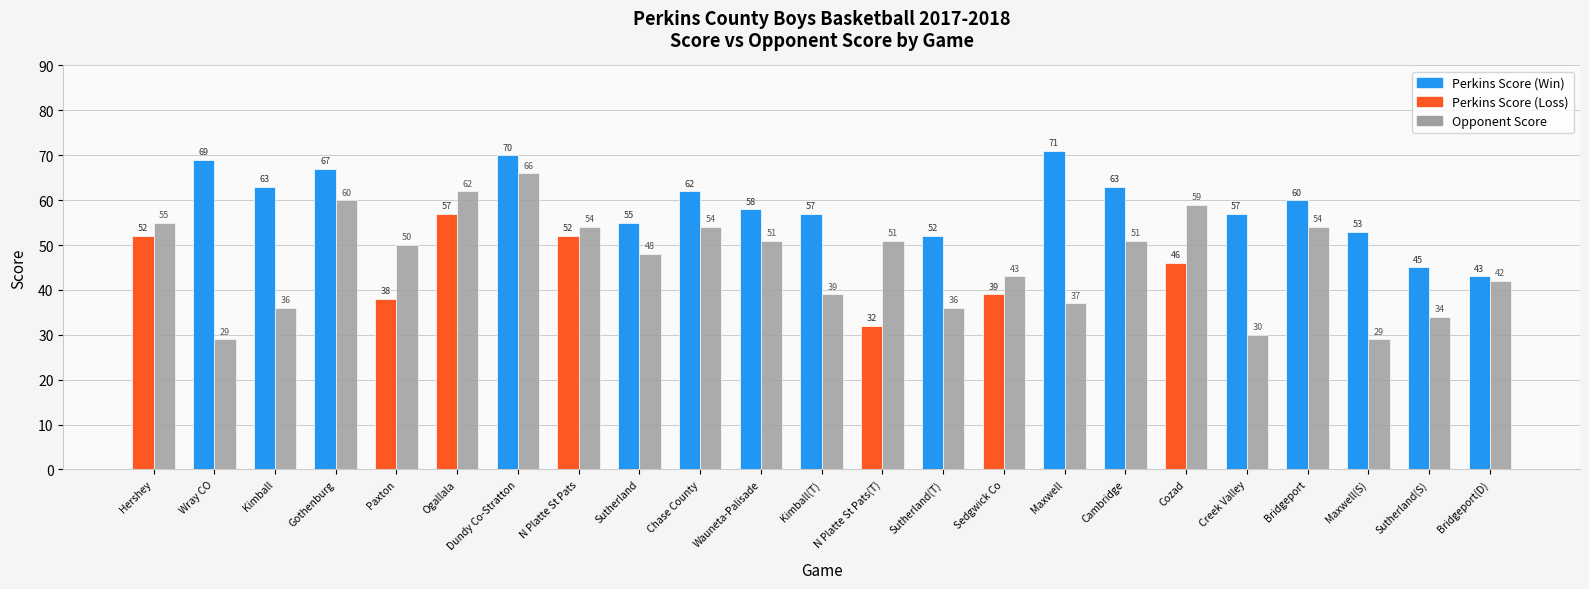

Which category has the highest value across all series?

Maxwell